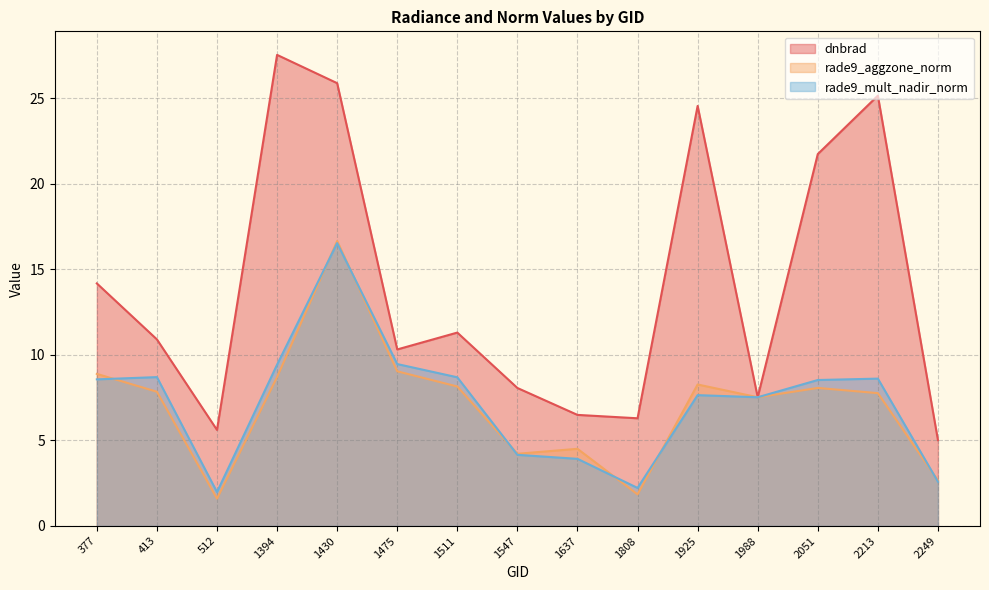

At which category does the chart reach its minimum across all series?

512